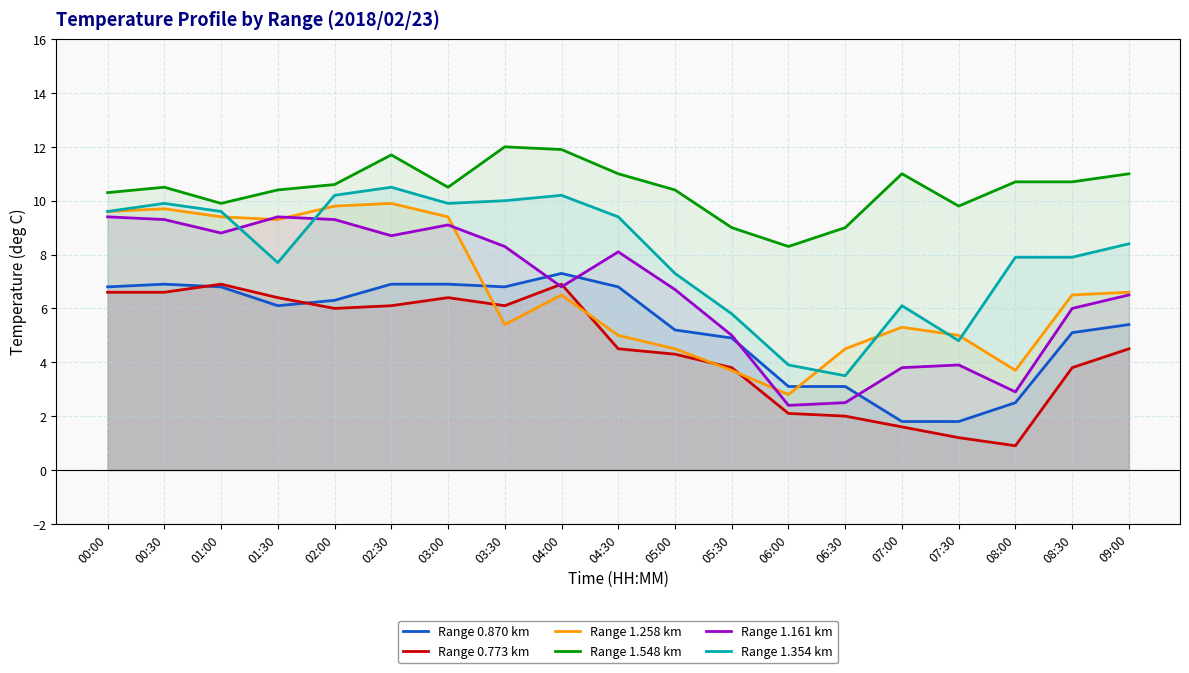

What is the difference between the Range 1.354 km values at 06:30 and 01:00?

6.1